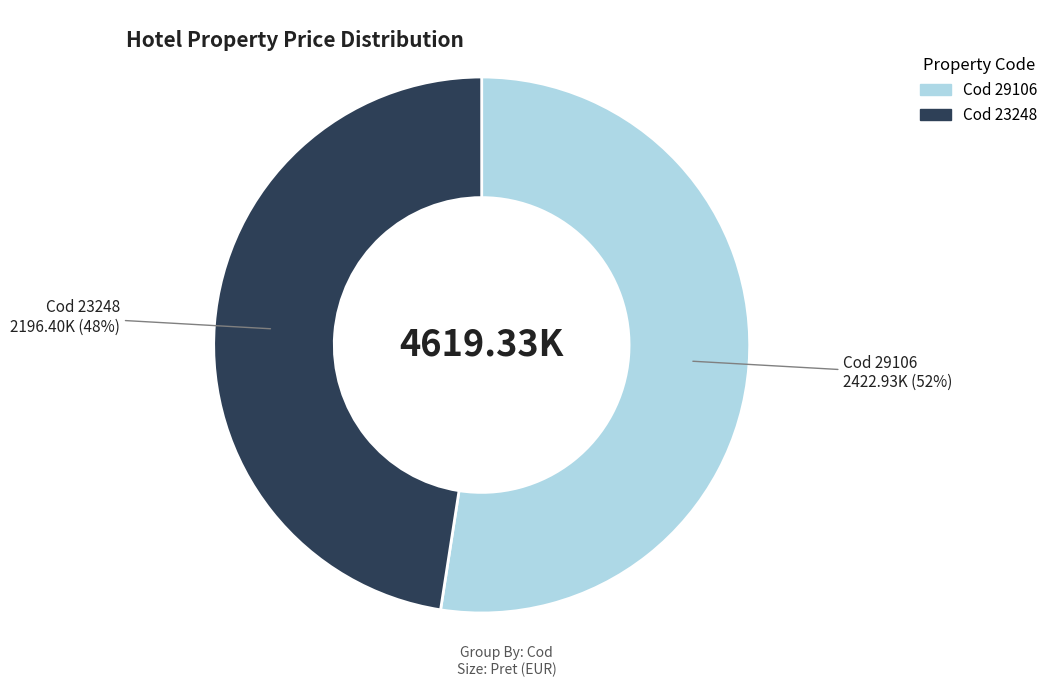

Is there a majority slice in this chart?

Yes